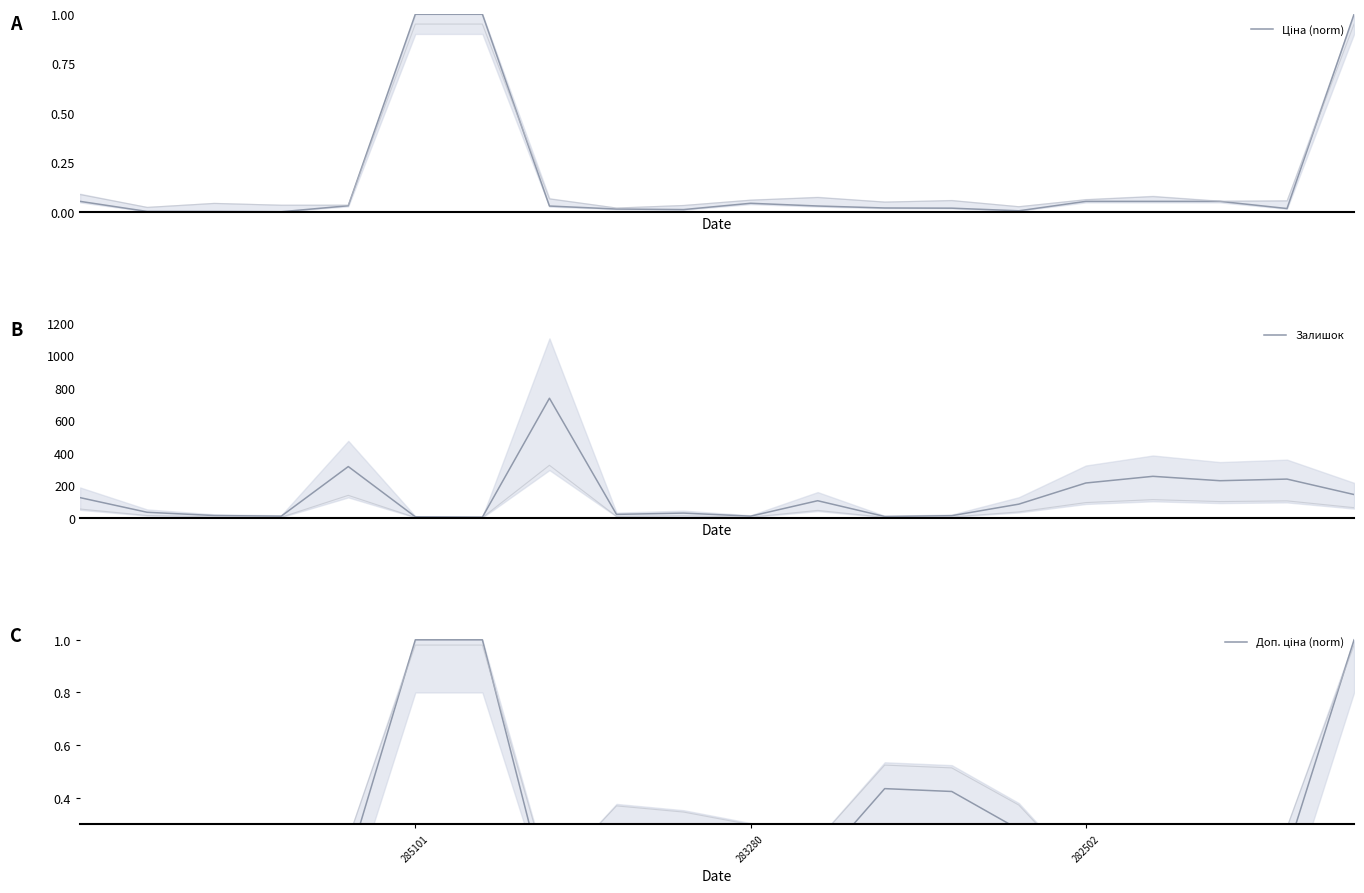

What position from the left is 285101?

6